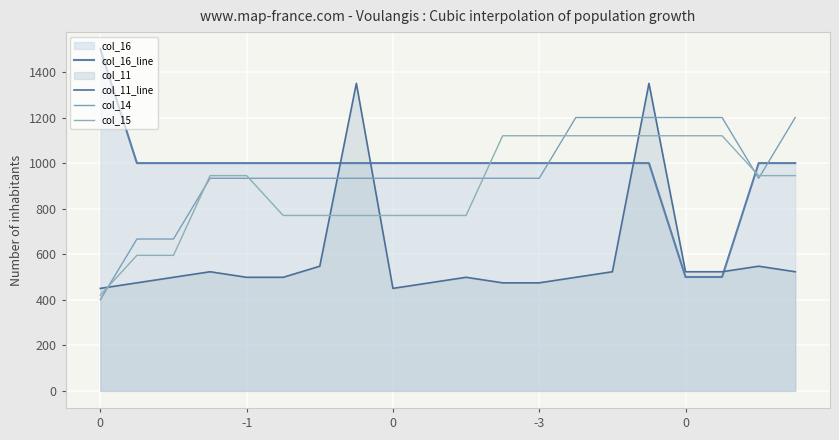

True or false: col_16_line has more than 1 interior local peaks.

False